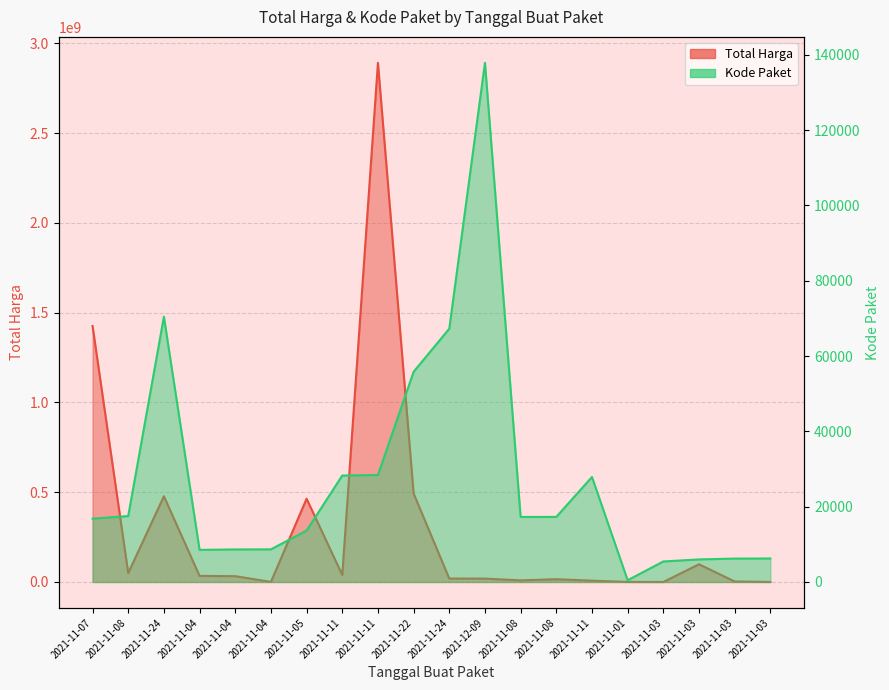

What is the difference between the maximum and minimum values in the Kode Paket series?

137412